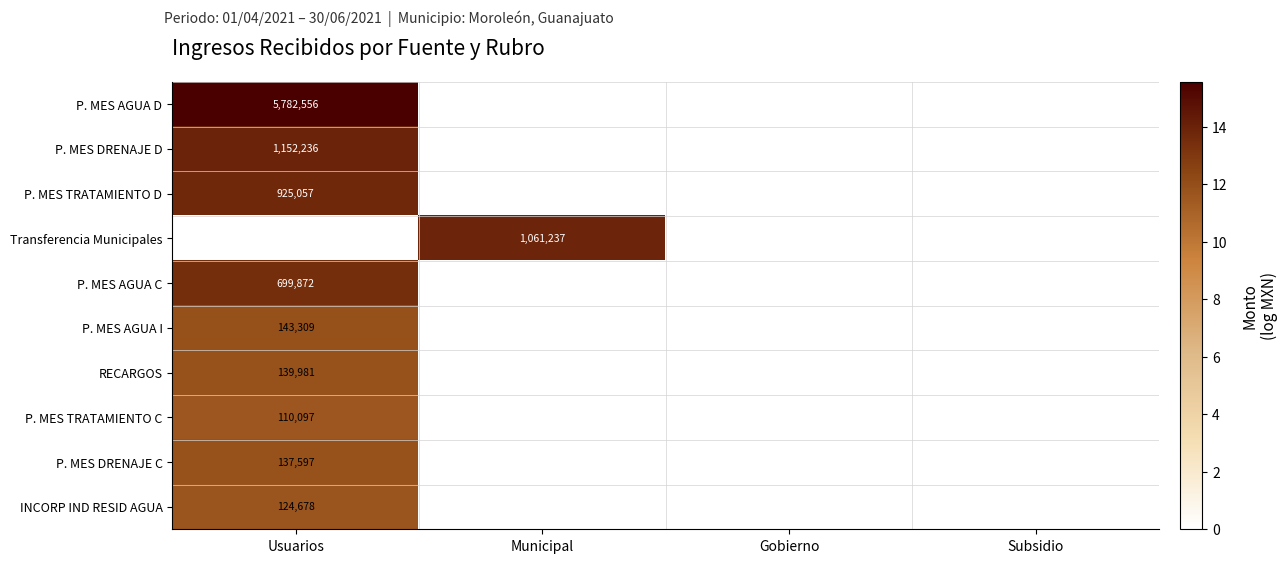

True or false: P. MES TRATAMIENTO C has a value of 110097 at Usuarios.

True